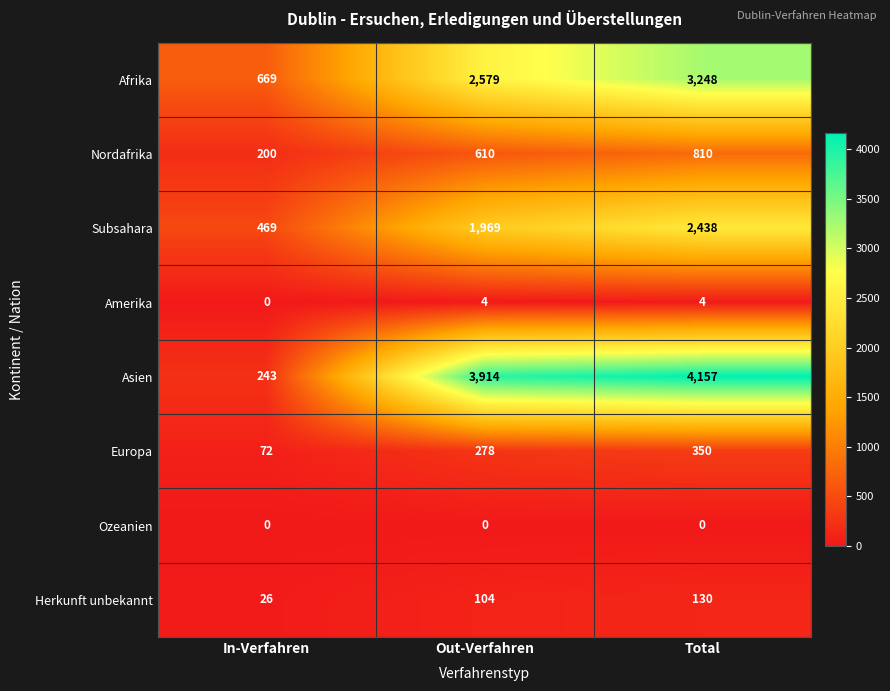

Reading right to left, extract all data points from this chart.

Afrika: Total=3248	Out-Verfahren=2579	In-Verfahren=669
Nordafrika: Total=810	Out-Verfahren=610	In-Verfahren=200
Subsahara: Total=2438	Out-Verfahren=1969	In-Verfahren=469
Amerika: Total=4	Out-Verfahren=4	In-Verfahren=0
Asien: Total=4157	Out-Verfahren=3914	In-Verfahren=243
Europa: Total=350	Out-Verfahren=278	In-Verfahren=72
Ozeanien: Total=0	Out-Verfahren=0	In-Verfahren=0
Herkunft unbekannt: Total=130	Out-Verfahren=104	In-Verfahren=26